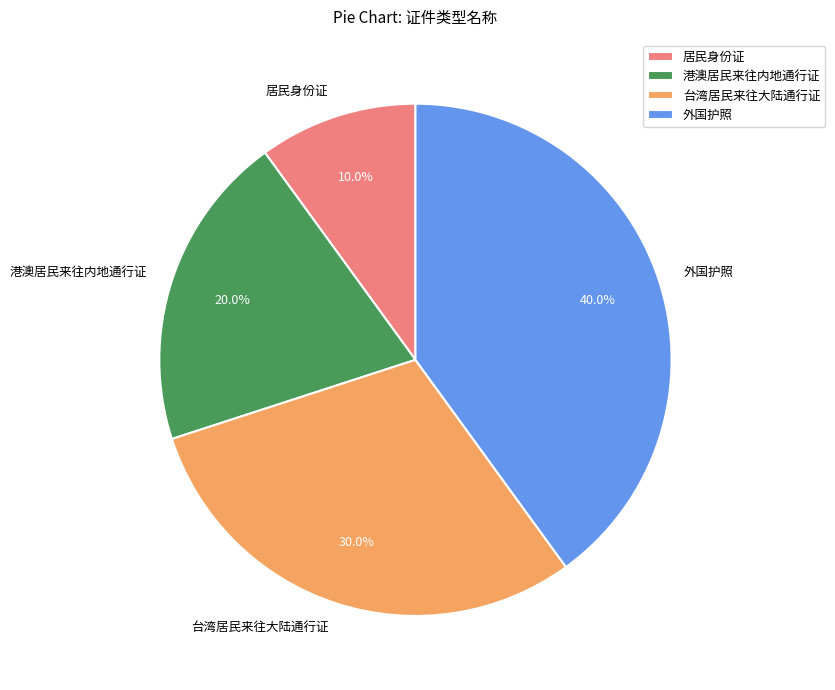

Count the number of slices in the pie.

4